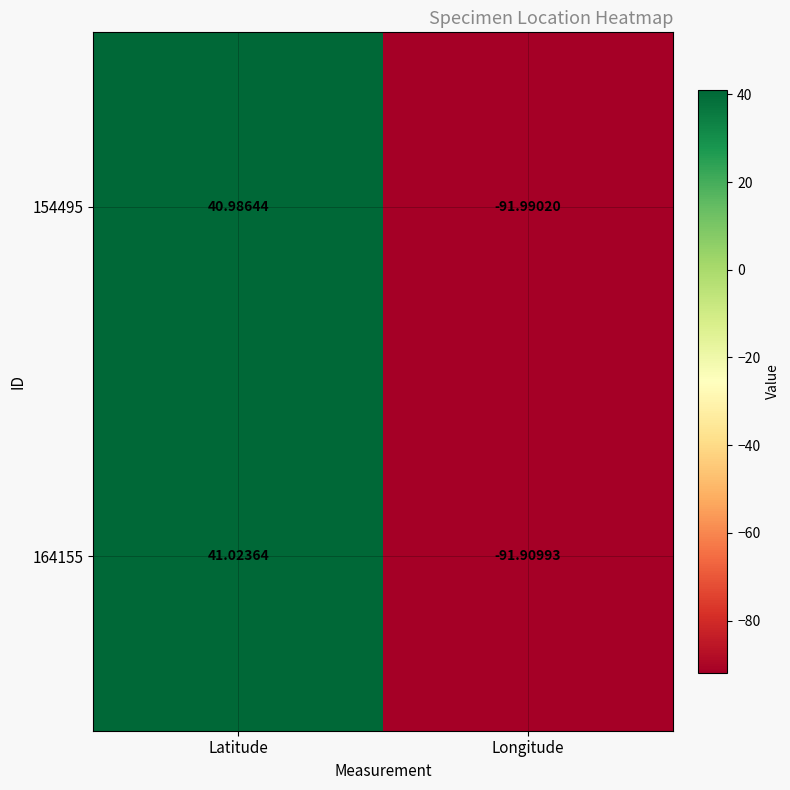

Where is 154495 nearest to the value -25?

Latitude